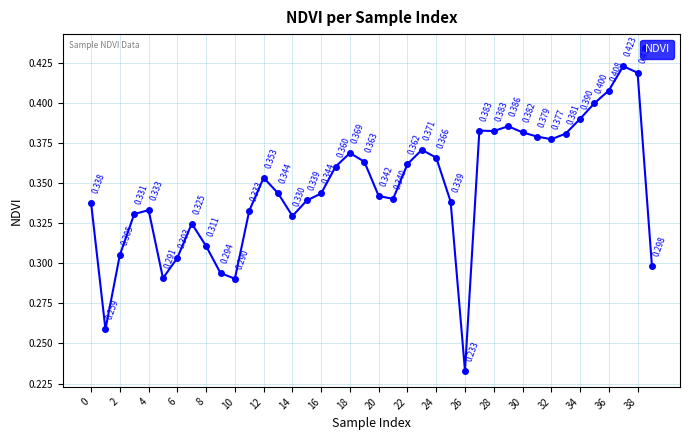

True or false: the data has more than 2 interior local peaks.

True